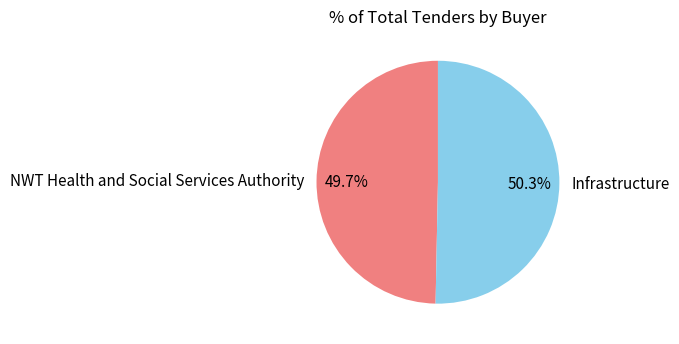

Between Infrastructure and NWT Health and Social Services Authority, which is larger?

Infrastructure